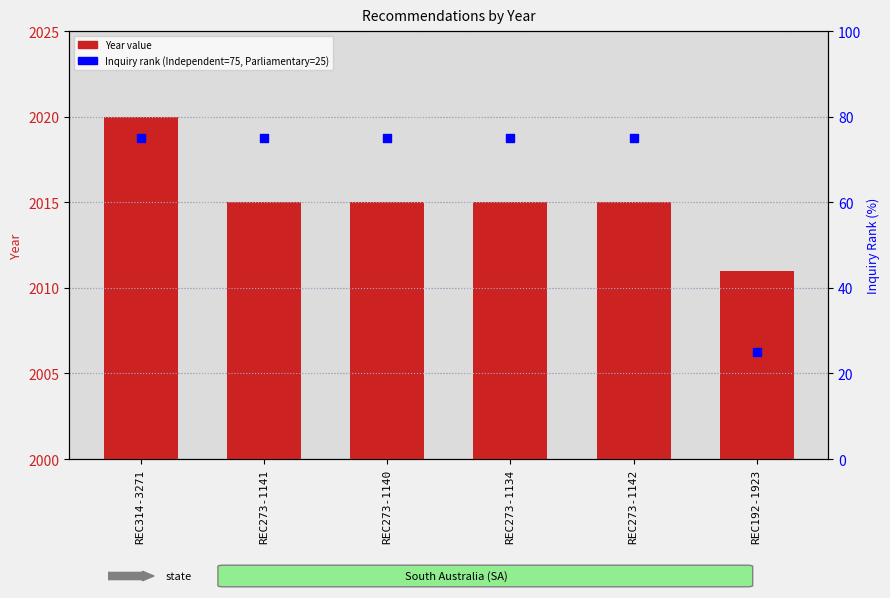

Which series has the largest Y range (max minus min)?

Inquiry rank